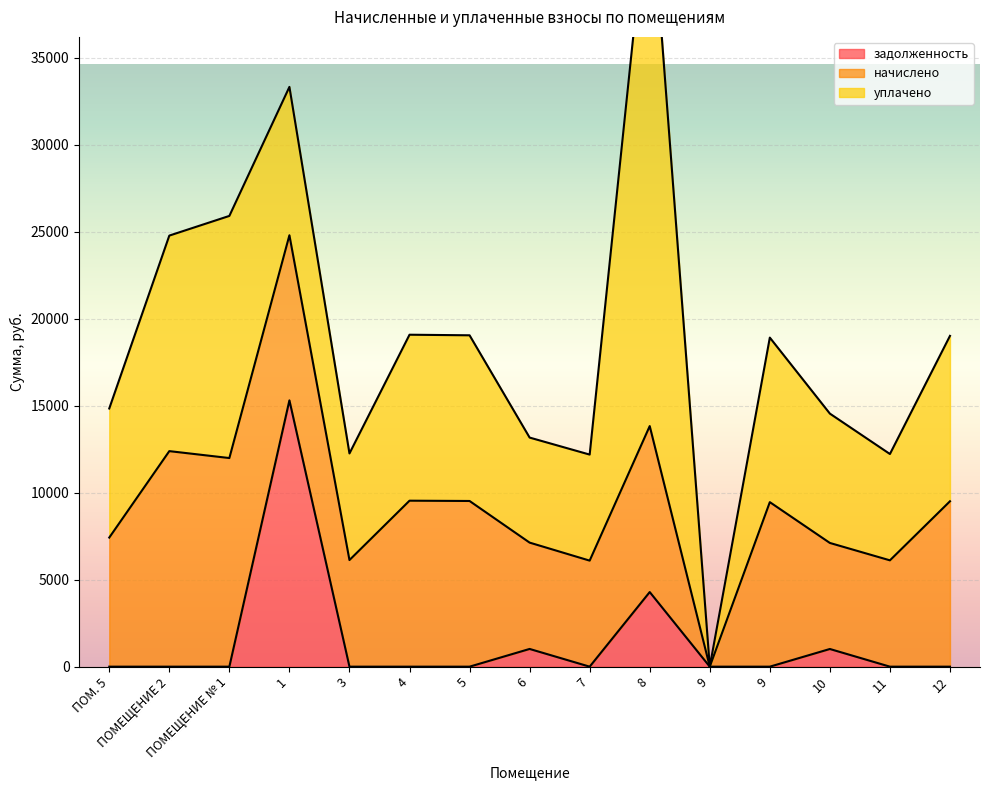

Which series has the largest range (max minus min)?

уплачено